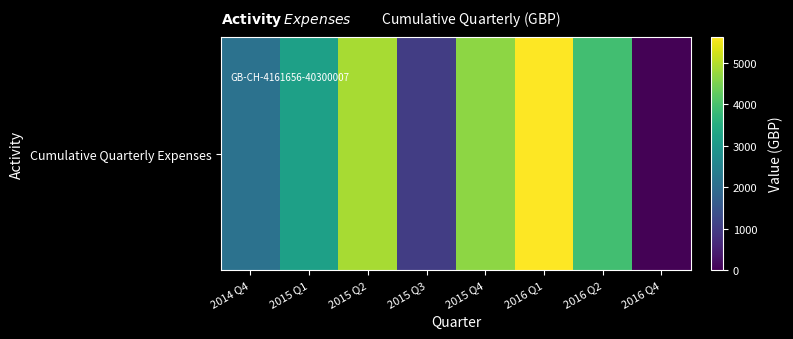

List the labels in order of value, smallest first.

2016 Q4, 2015 Q3, 2014 Q4, 2015 Q1, 2016 Q2, 2015 Q4, 2015 Q2, 2016 Q1